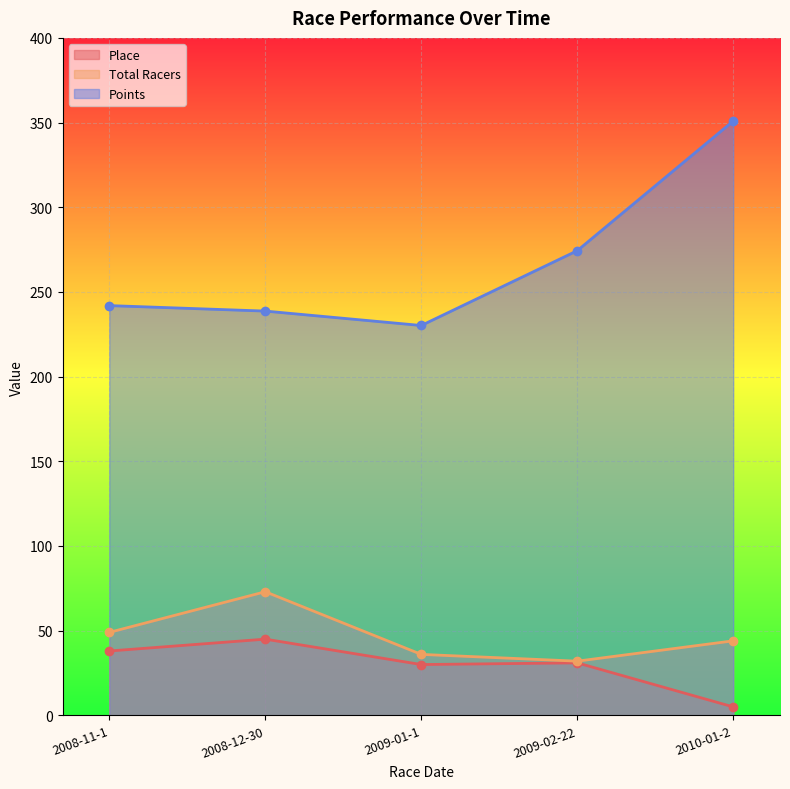

Which series has the widest spread of values?

Points